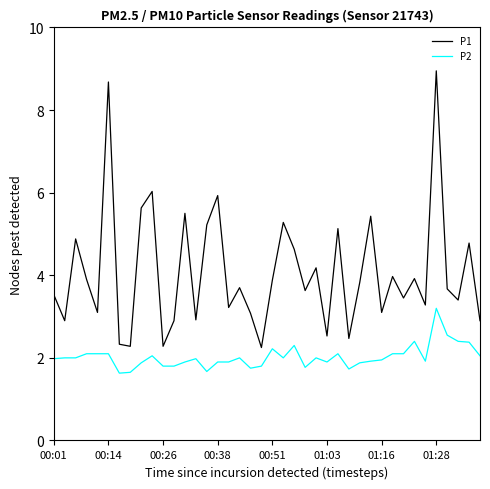

What is the smallest value displayed?

1.6